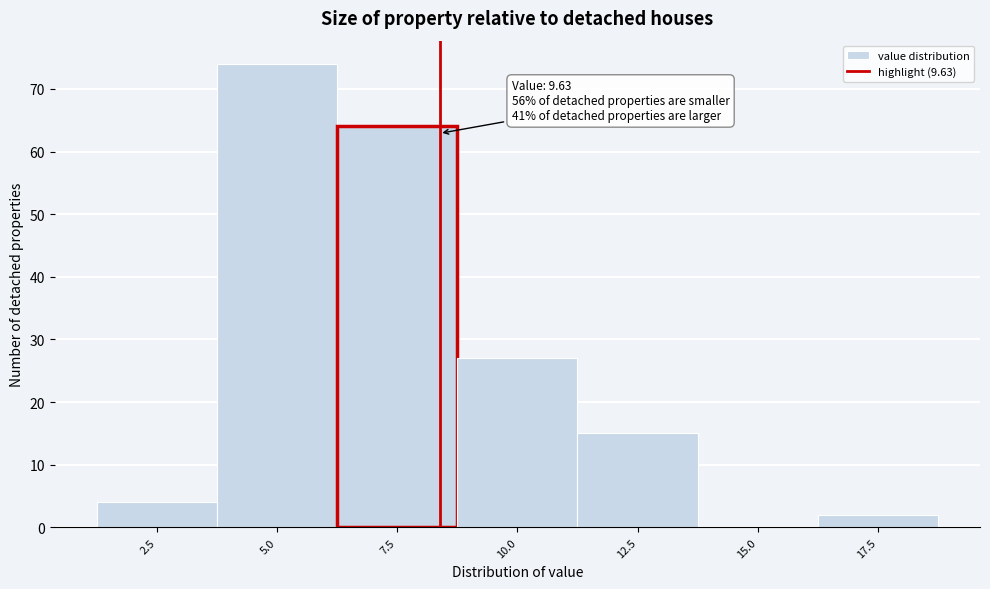

Reading left to right, transcribe all the data shown in this chart.

2.5=4	5.0=74	7.5=64	10.0=27	12.5=15	15.0=0	17.5=2